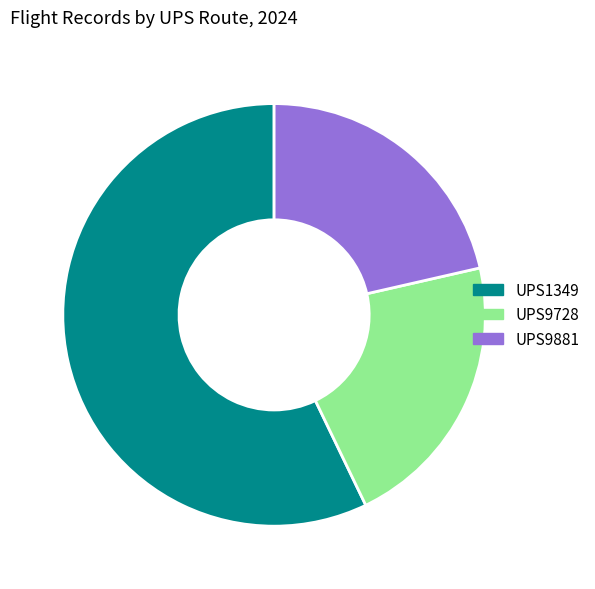

Combined, do UPS9728 and UPS1349 account for over 50%?

Yes